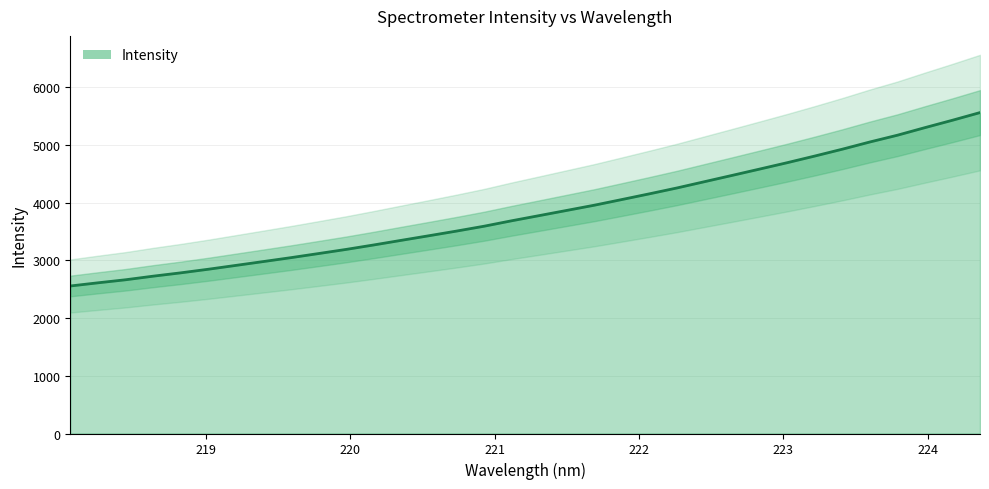

Rank the categories by value from lowest to highest.

218.0596, 218.2508, 218.442, 218.6332, 218.8244, 219.0156, 219.2067, 219.3979, 219.589, 219.7801, 219.9712, 220.1623, 220.3533, 220.5444, 220.7354, 220.9264, 221.1174, 221.3083, 221.4993, 221.6902, 221.8812, 222.0721, 222.263, 222.4538, 222.6447, 222.8355, 223.0264, 223.2172, 223.408, 223.5987, 223.7895, 223.9802, 224.1709, 224.3616